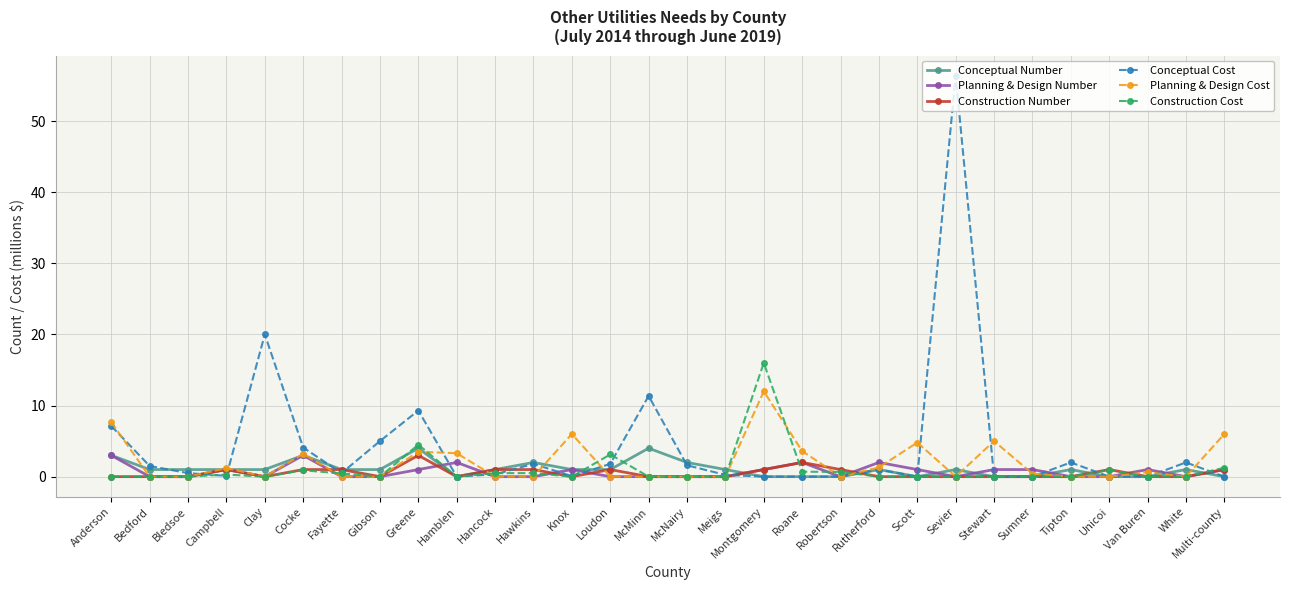

What is the label of the 21st point from the left?

Rutherford